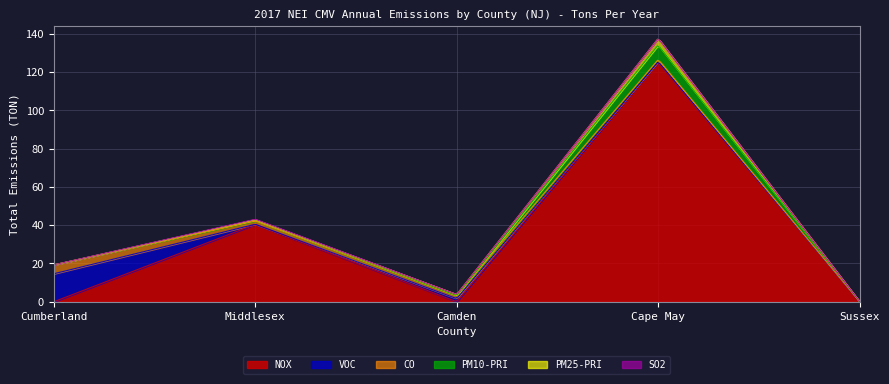

Rank the series at Cape May from lowest to highest value.

SO2, VOC, CO, PM25-PRI, PM10-PRI, NOX